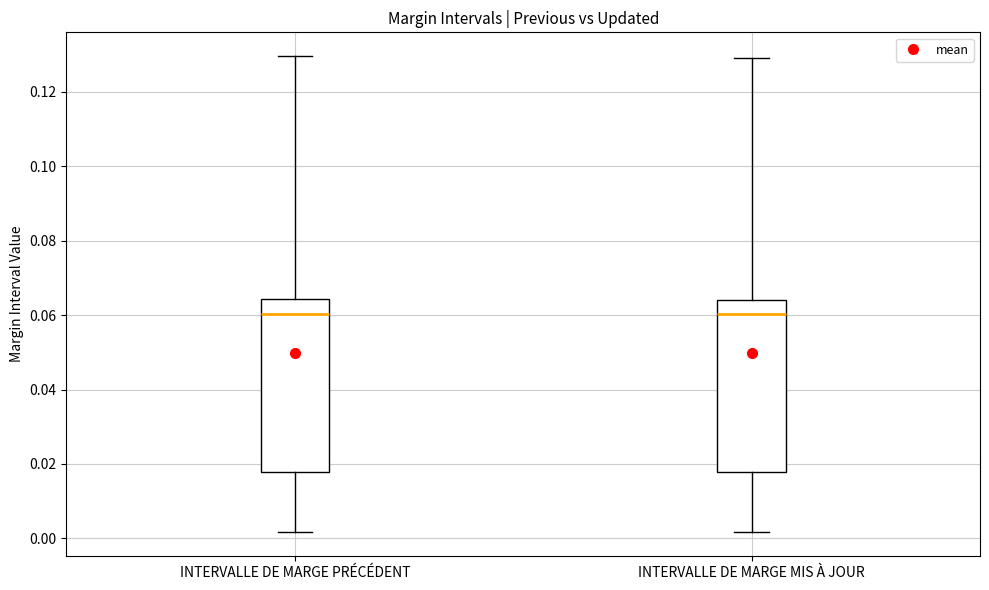

Where does the median line of the box for INTERVALLE DE MARGE MIS À JOUR sit on the y-axis? The values are not printed on the chart, so give them approximately, as read against the axis.

0.060